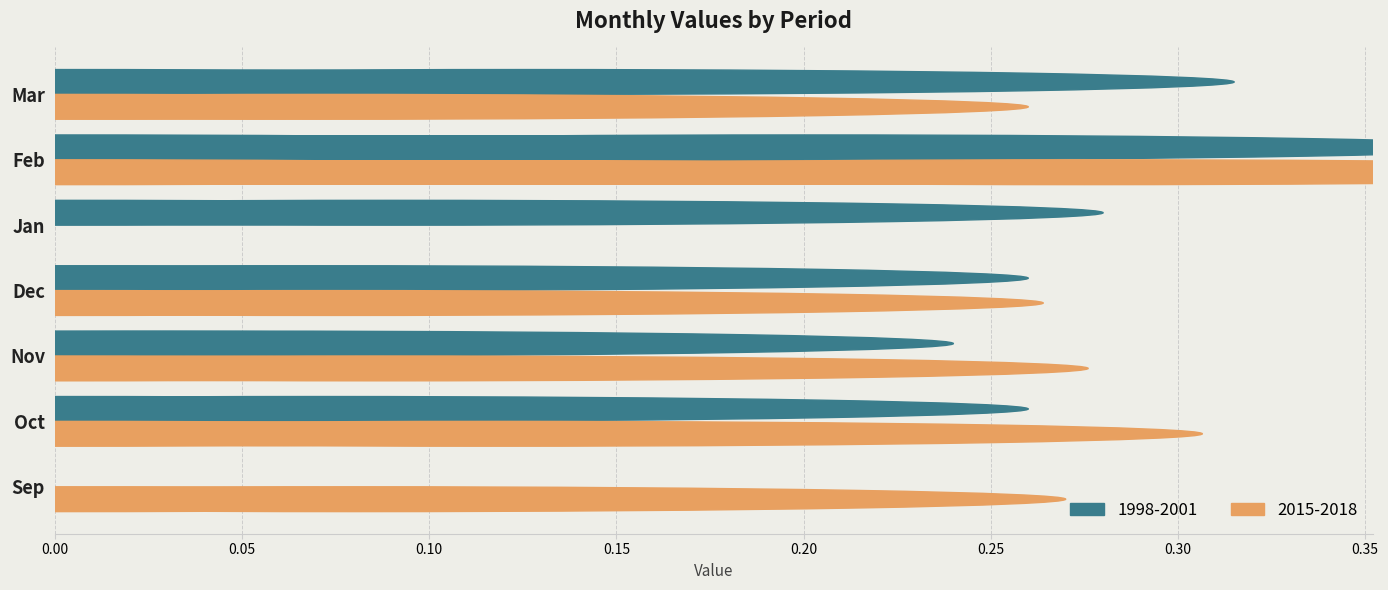

Which category has the highest value in the 1998-2001 series?

Feb